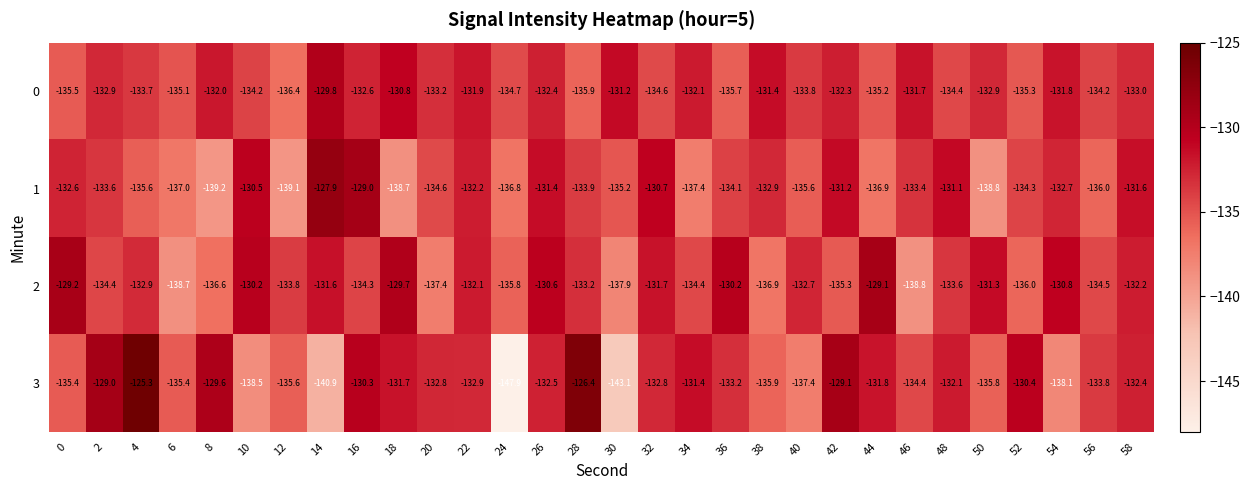

What is the minimum value shown in the chart?

-147.9